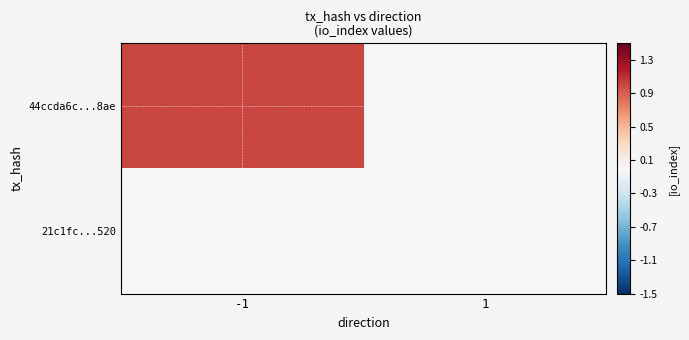

List the series in order of their peak value, highest first.

44ccda6c...8ae, 21c1fc...520